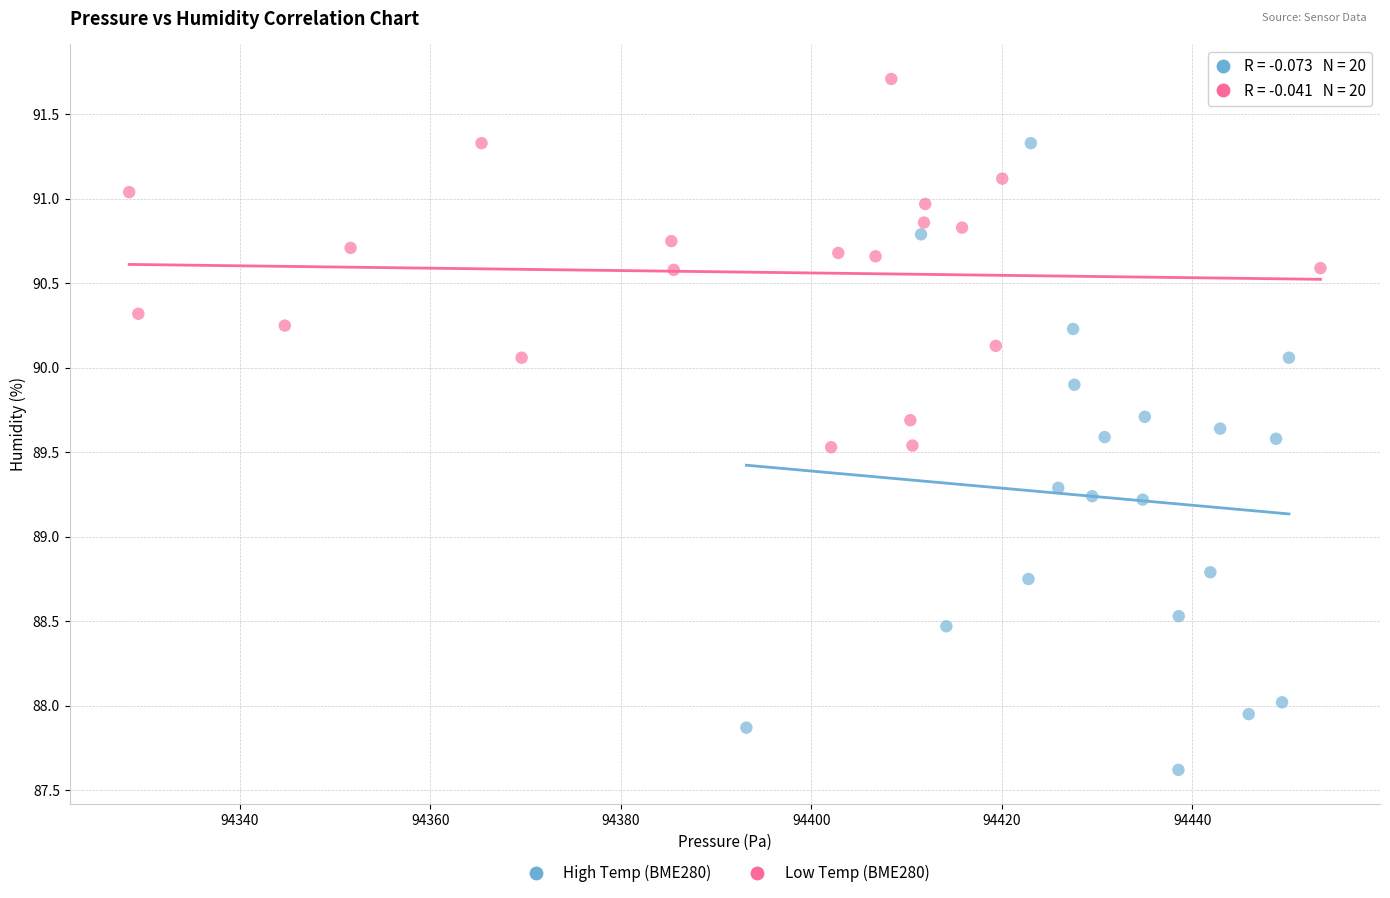

Which series contains the lowest Y value?

High Temp (BME280)